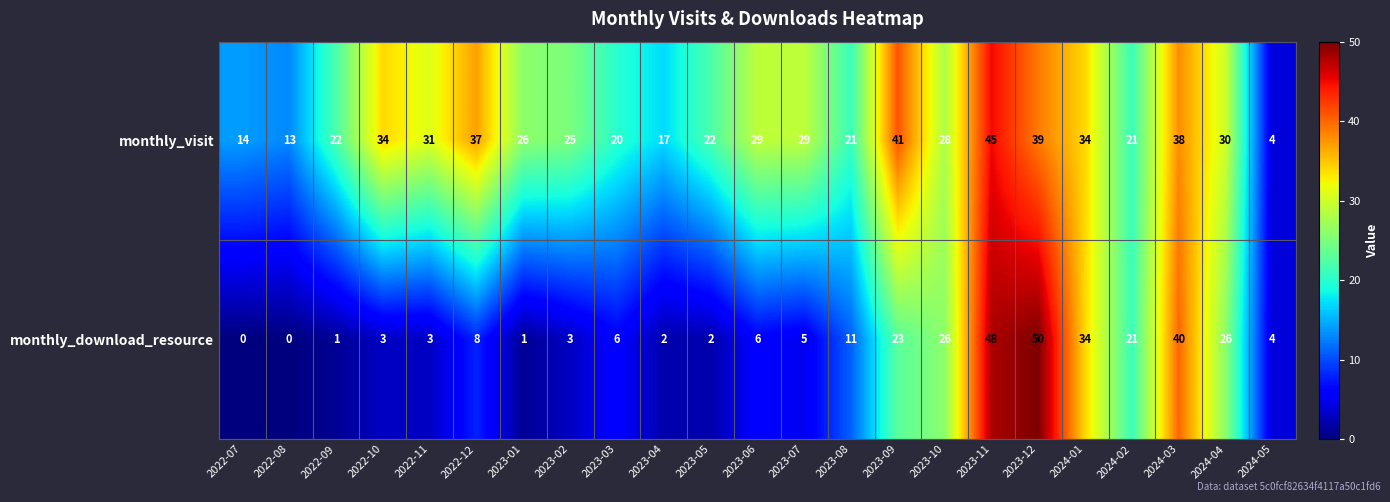

Where does the monthly_download_resource series first go above 6?

2022-12